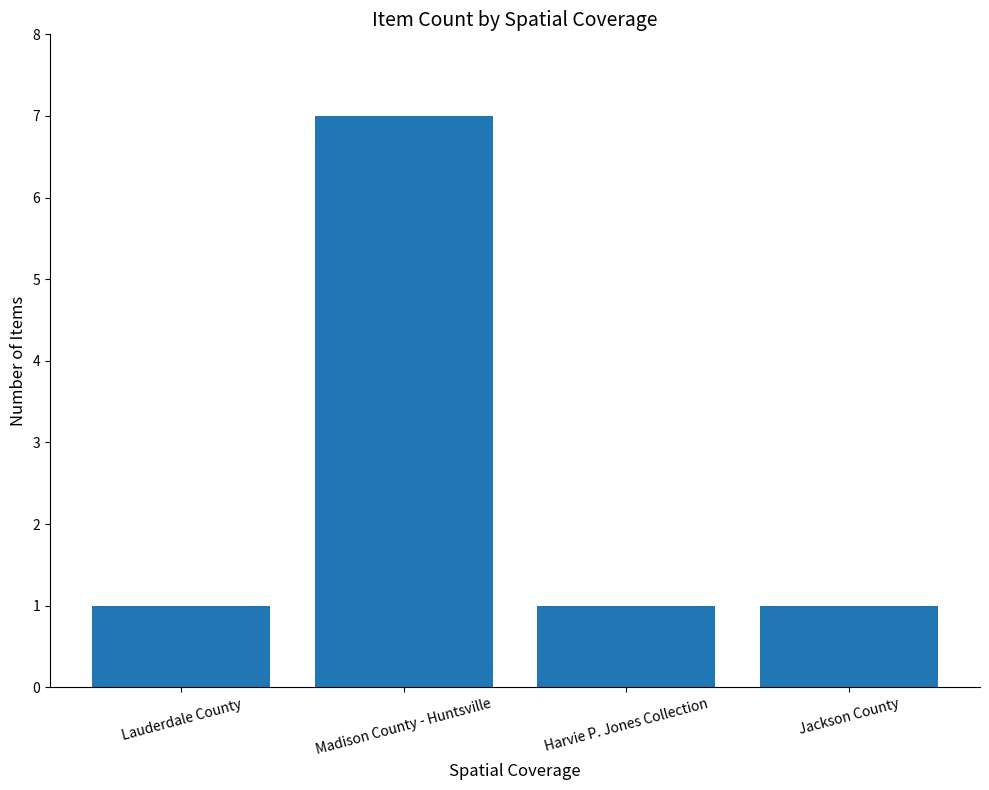

Reading left to right, extract all data points from this chart.

1	7	1	1